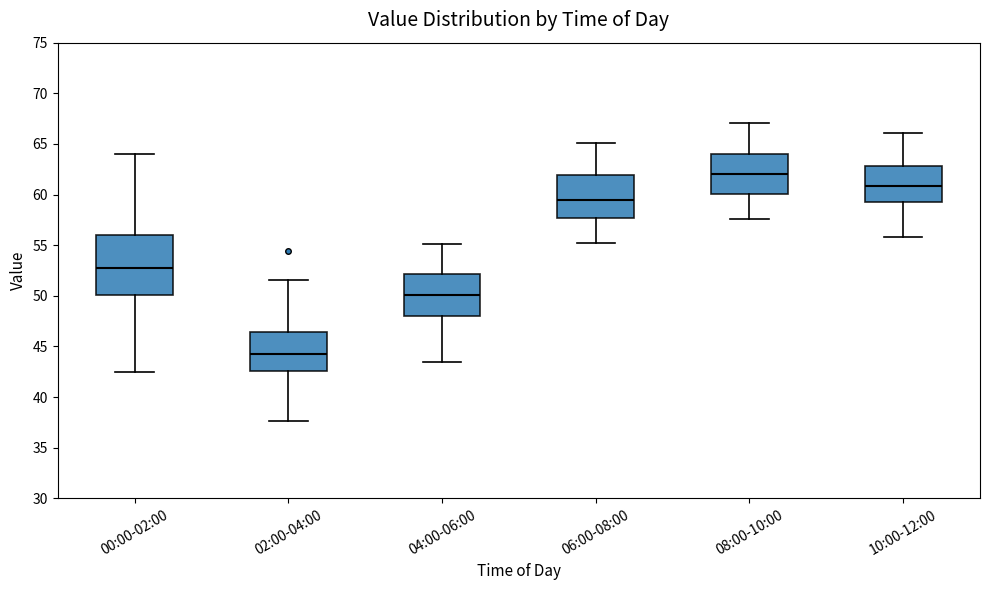

Comparing the boxes themselves (not the whiskers), which one is the tallest?

00:00-02:00